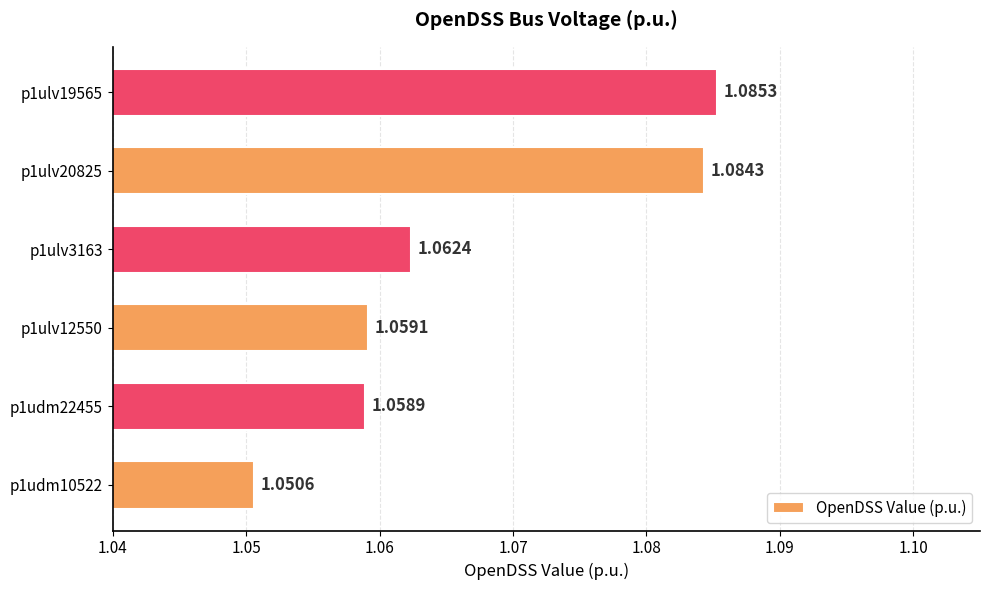

At which category does the chart reach its minimum across all series?

p1udm10522